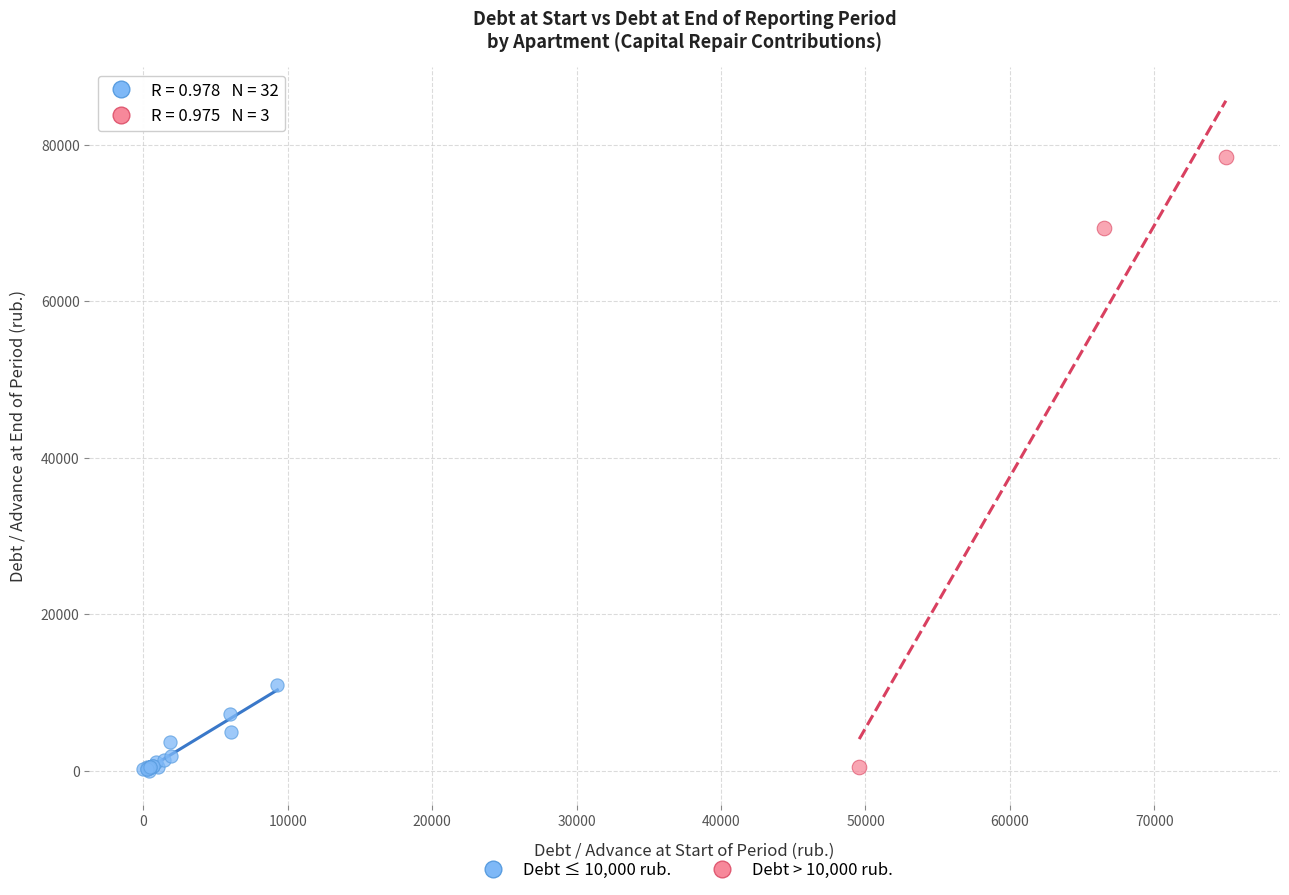

Which series has the largest Y range (max minus min)?

Debt > 10,000 rub.